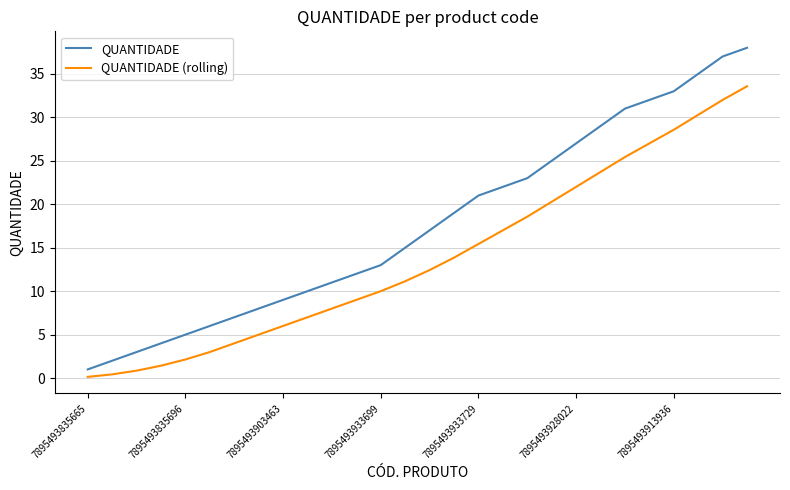

What is the difference between the maximum and minimum values in the QUANTIDADE (rolling) series?

33.4